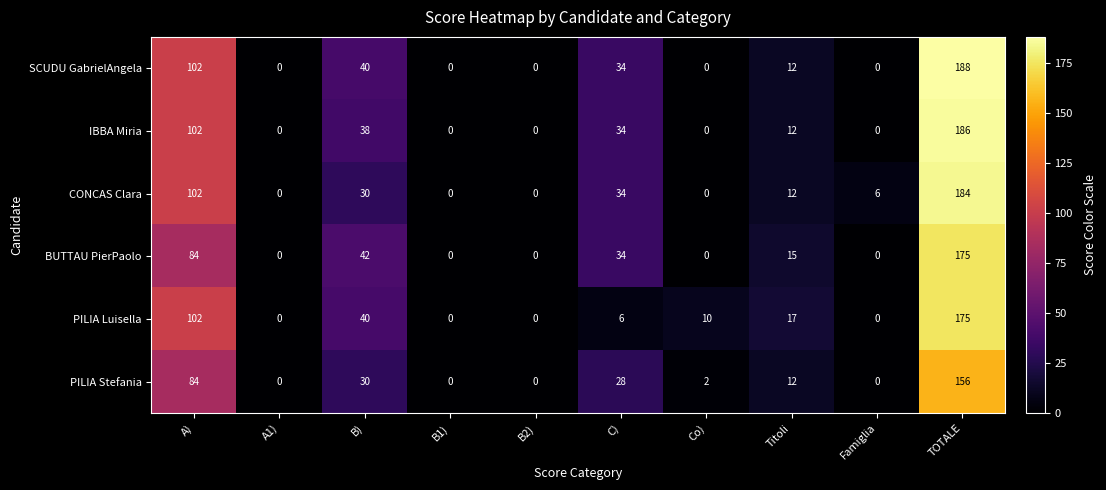

How many series are shown in this chart?

6